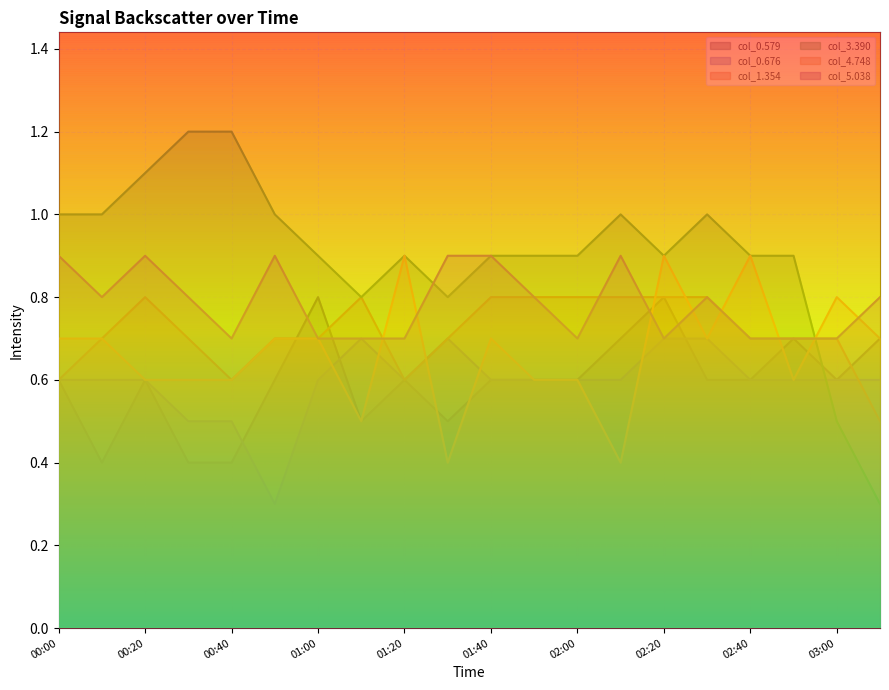

What is the spread (max minus min) of values at 00:50?

0.7